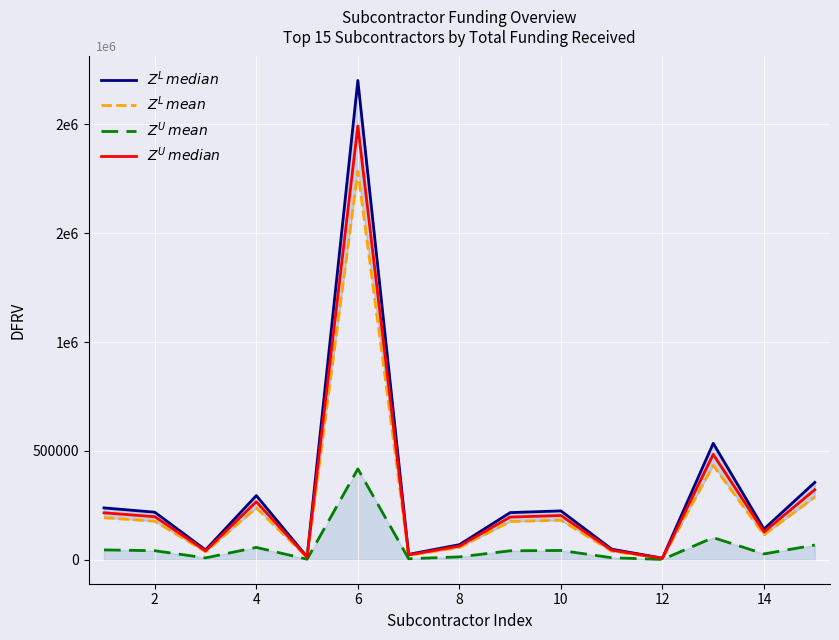

True or false: $Z^U\,median$ has more than 0 points higher than both neighbors.

True